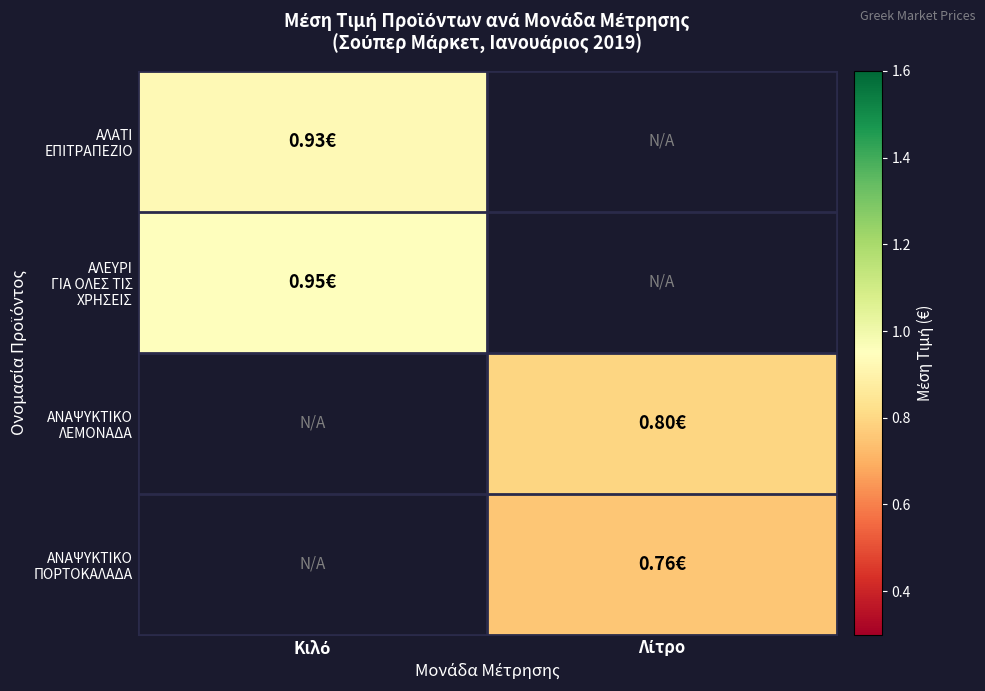

The ΑΛΕΥΡΙ ΓΙΑ ΟΛΕΣ ΤΙΣ ΧΡΗΣΕΙΣ series shows 0.4 at Κιλό. True or false?

False